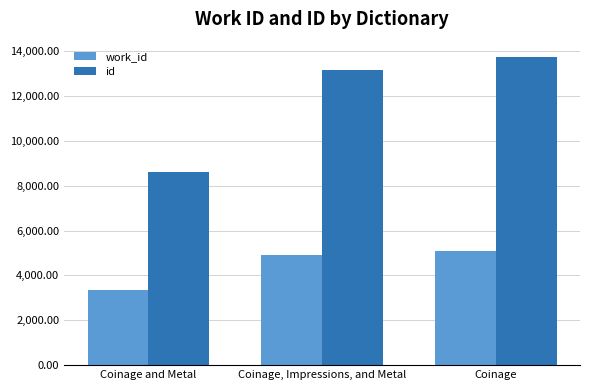

At which label does id reach its peak?

Coinage